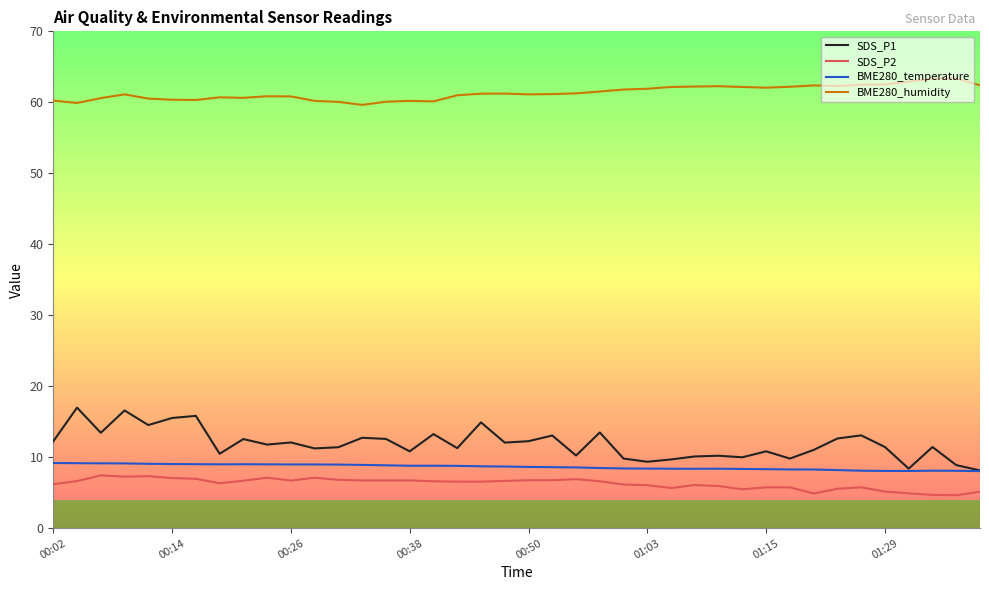

Which series has the widest spread of values?

SDS_P1